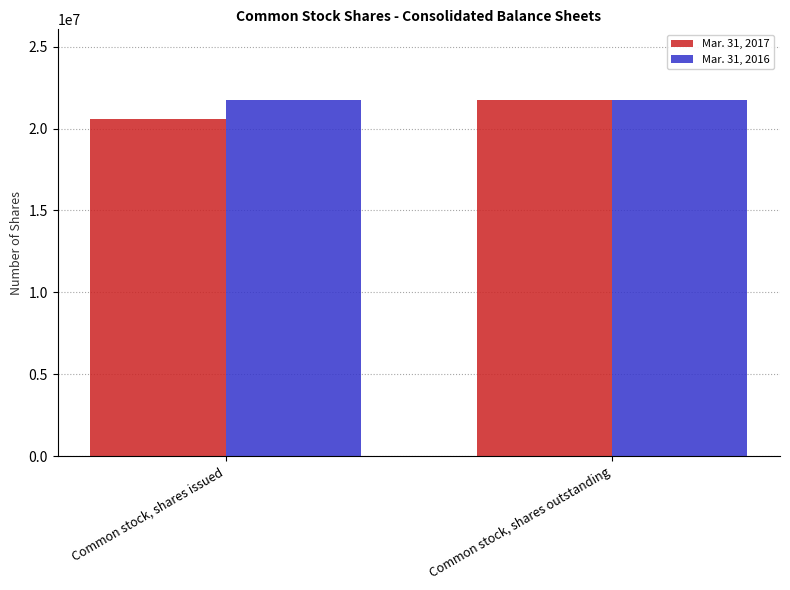

How many data points in Mar. 31, 2017 are less than 21716364?

1